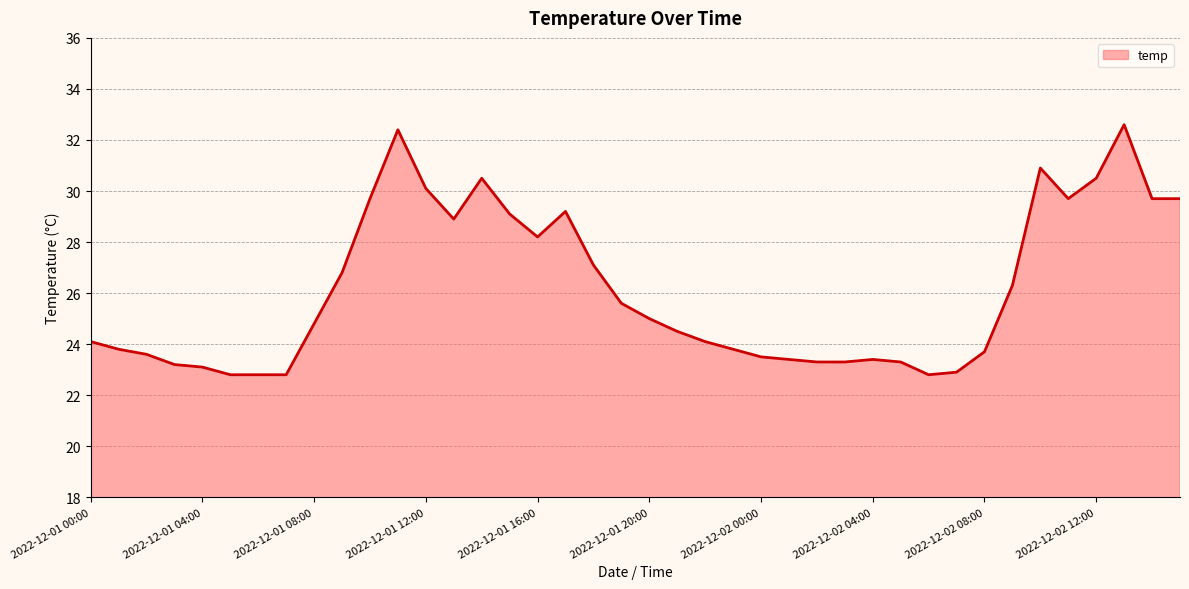

What is the greatest value displayed?

32.6